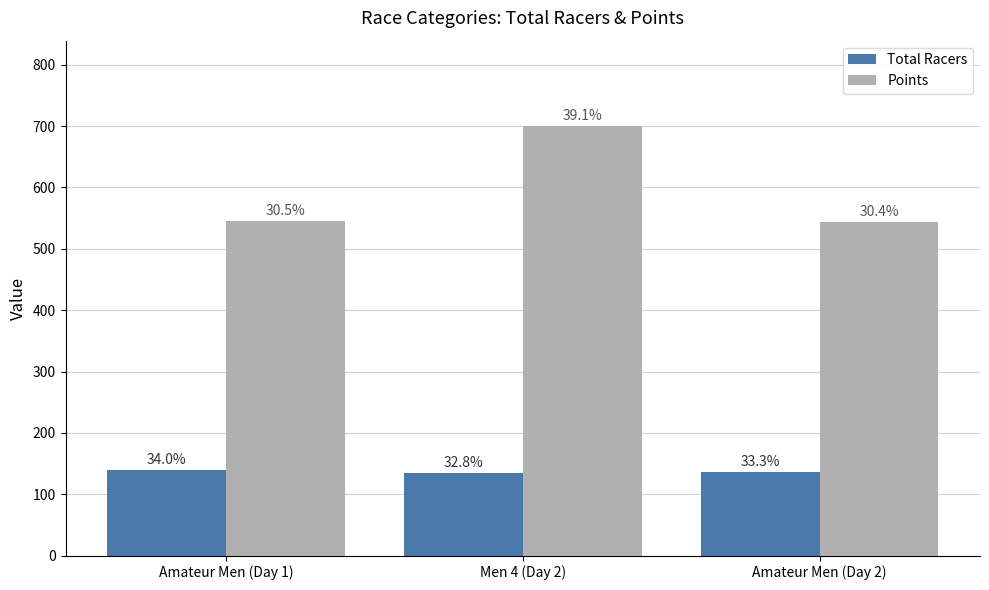

What is the sum of the Total Racers values at Men 4 (Day 2) and Amateur Men (Day 1)?

273.0